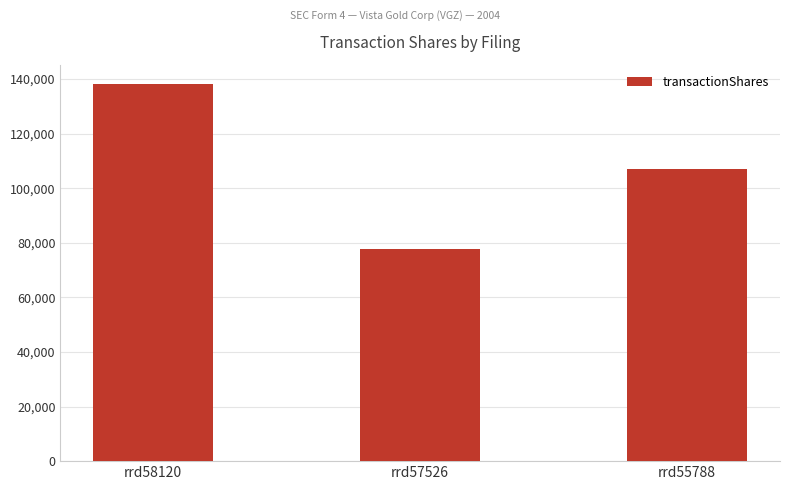

What is the value of the 1st bar from the left?

138339